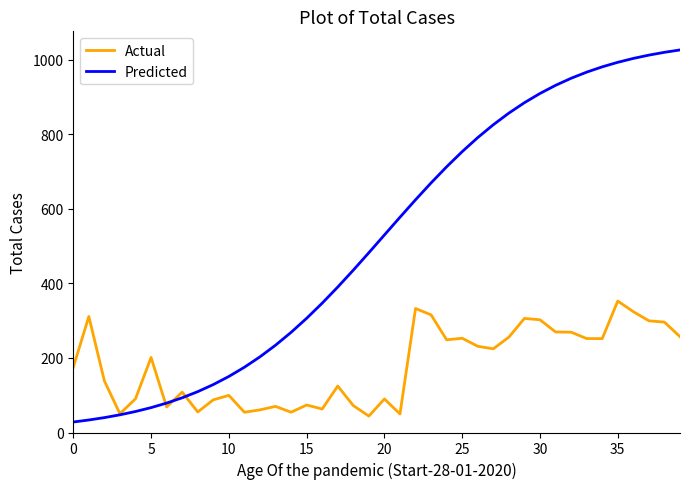

Rank the series by their average value, from lowest to highest.

Actual, Predicted